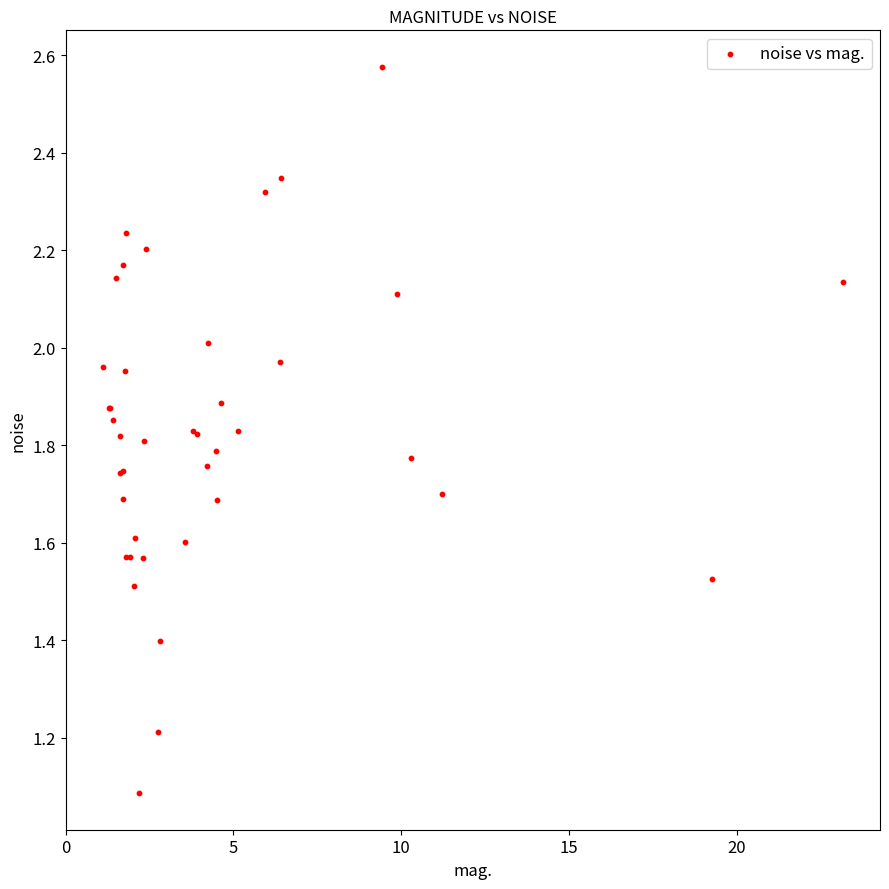

What Y value in the scatter plot is closest to 1?

1.1